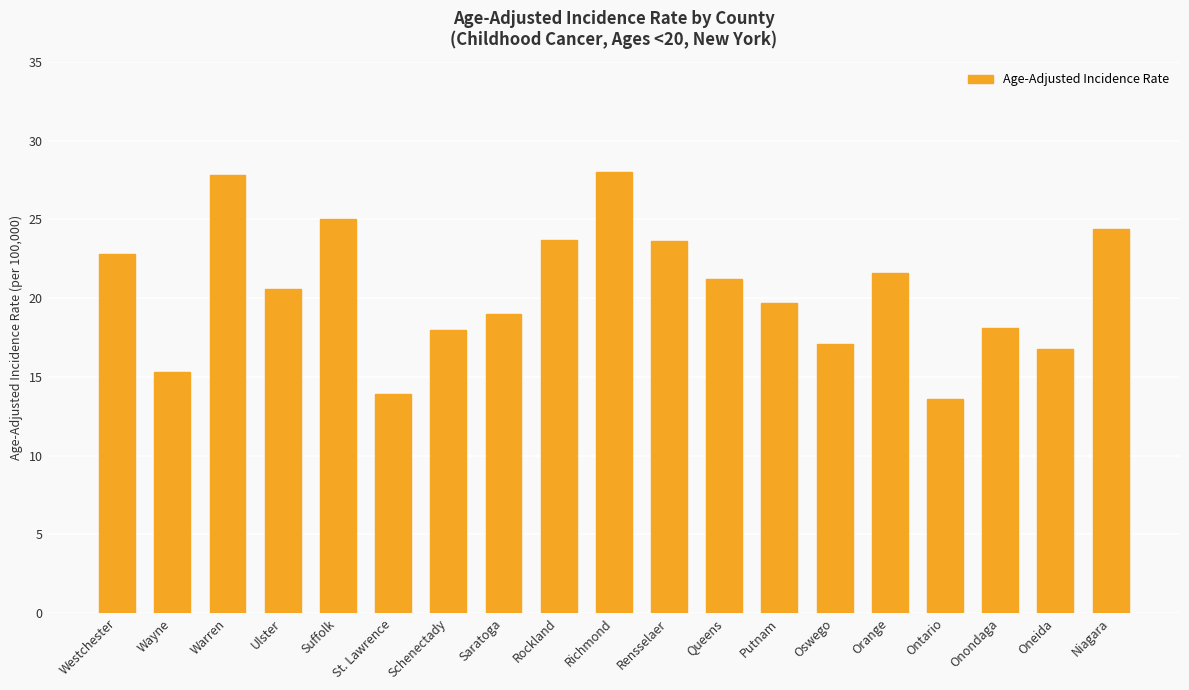

What is the greatest value displayed?

28.0